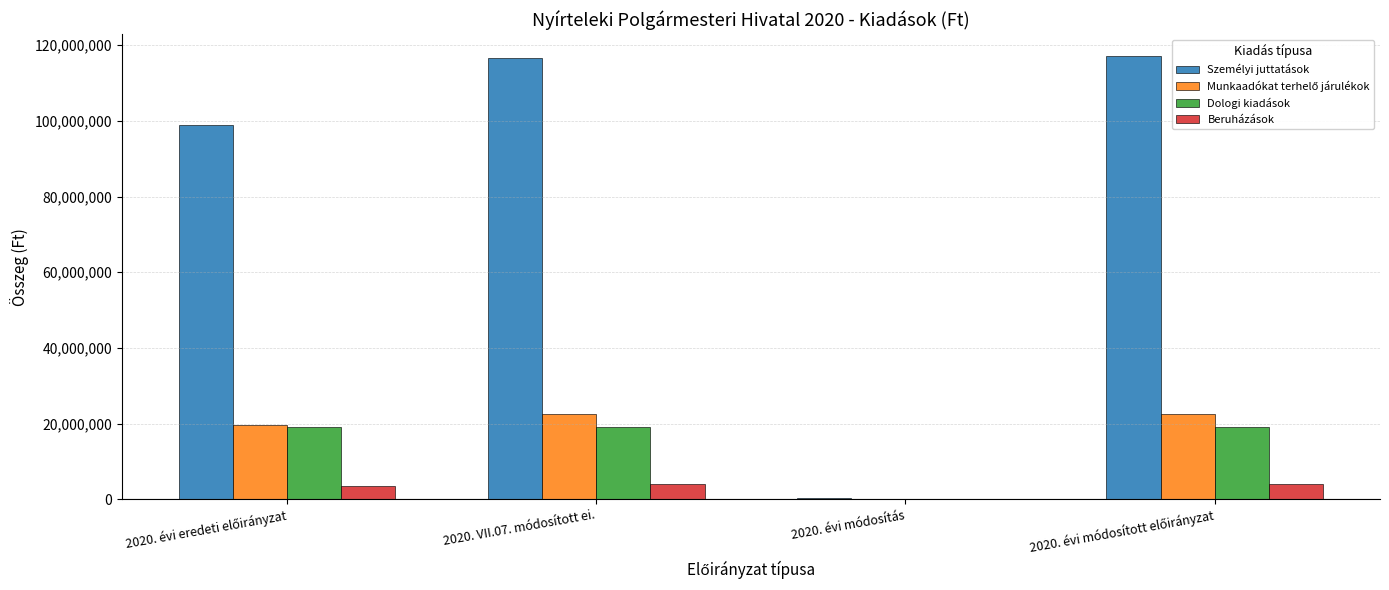

What is the sum of all Személyi juttatások values?

333135383